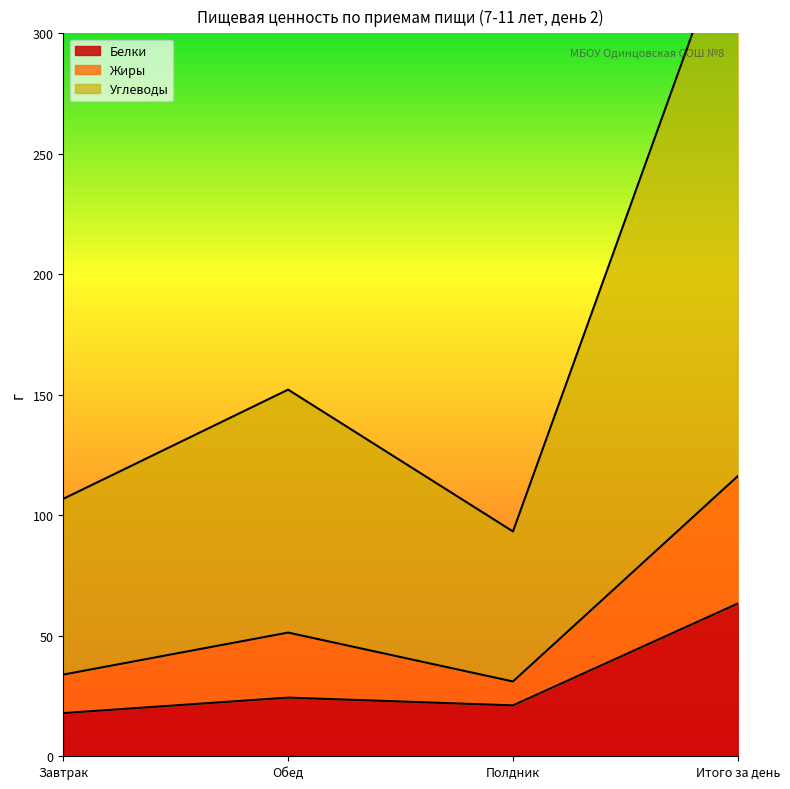

Between Полдник and Завтрак, which is larger?

Полдник